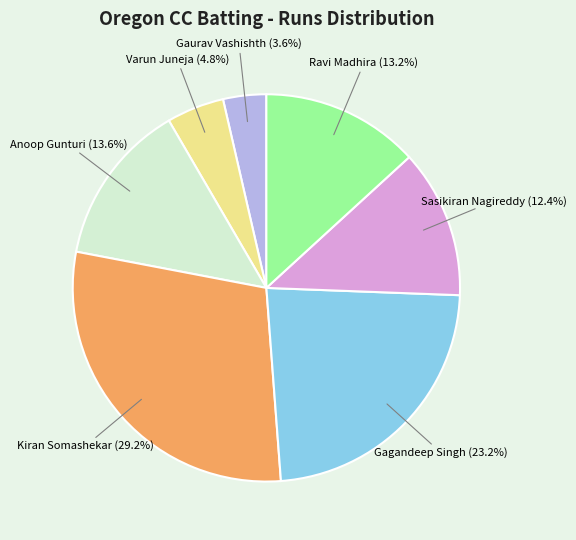

How much of the chart is everything except Sasikiran Nagireddy?

87.6%